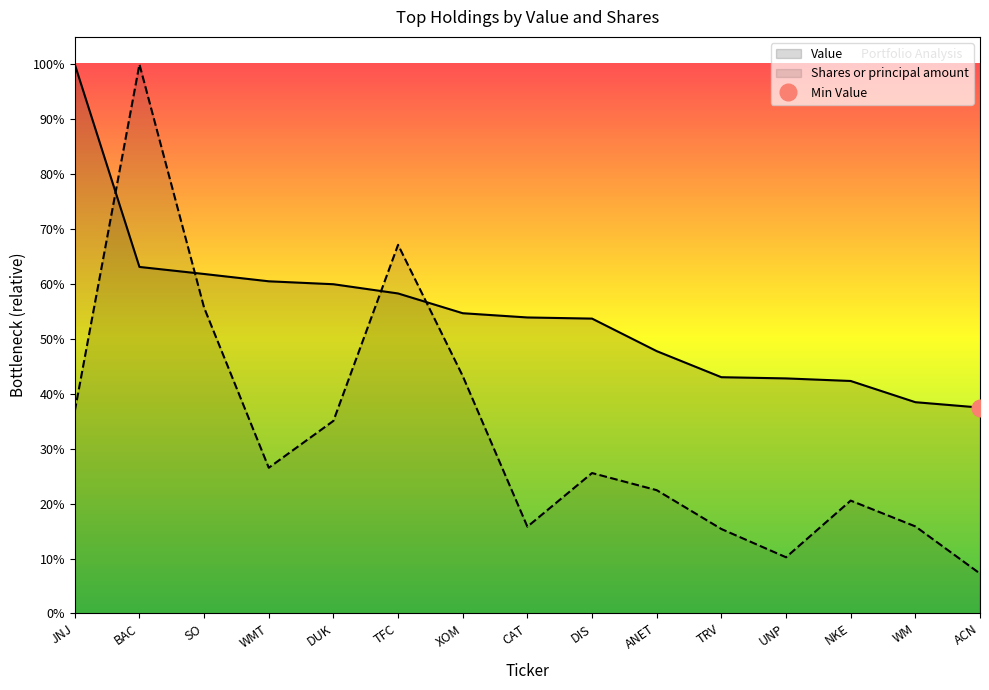

Rank the categories by Value value from lowest to highest.

ACN, WM, NKE, UNP, TRV, ANET, DIS, CAT, XOM, TFC, DUK, WMT, SO, BAC, JNJ